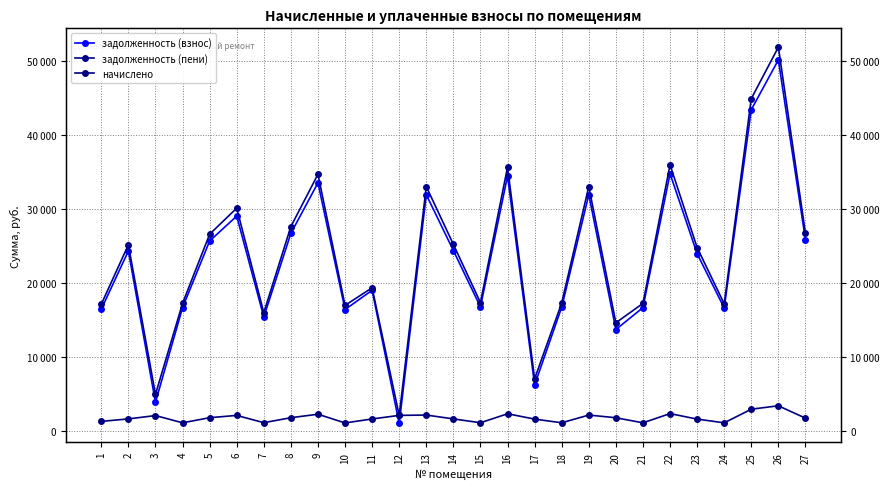

List the labels in order of задолженность (пени) value, smallest first.

12, 3, 17, 20, 7, 10, 1, 24, 4, 21, 18, 15, 11, 23, 2, 14, 5, 27, 8, 6, 13, 19, 9, 16, 22, 25, 26